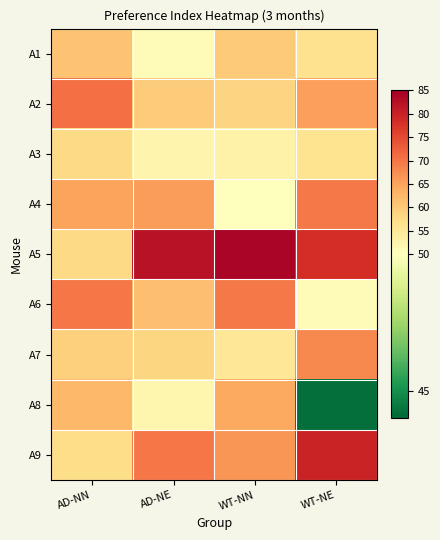

Reading left to right, list all the values displayed in this chart.

A1: AD-NN=61.1	AD-NE=50.6	WT-NN=59.9	WT-NE=56.3
A2: AD-NN=70.6	AD-NE=59.7	WT-NN=58.5	WT-NE=65.5
A3: AD-NN=57.9	AD-NE=52.5	WT-NN=53.0	WT-NE=56.1
A4: AD-NN=65.0	AD-NE=65.8	WT-NN=50.0	WT-NE=69.6
A5: AD-NN=57.7	AD-NE=82.2	WT-NN=84.1	WT-NE=78.3
A6: AD-NN=69.8	AD-NE=61.5	WT-NN=69.6	WT-NE=50.8
A7: AD-NN=59.0	AD-NE=58.3	WT-NN=55.2	WT-NE=67.9
A8: AD-NN=62.5	AD-NE=52.2	WT-NN=64.3	WT-NE=44.2
A9: AD-NN=57.1	AD-NE=69.9	WT-NN=66.7	WT-NE=79.7